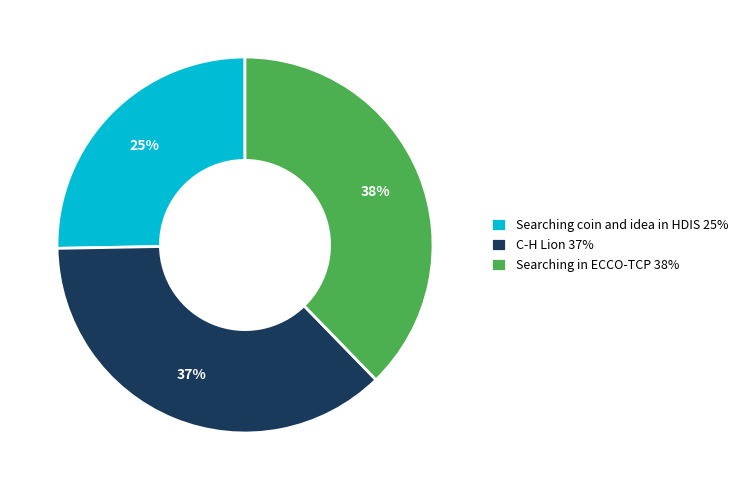

Rank the categories by value from lowest to highest.

Searching coin and idea in HDIS, C-H Lion, Searching in ECCO-TCP